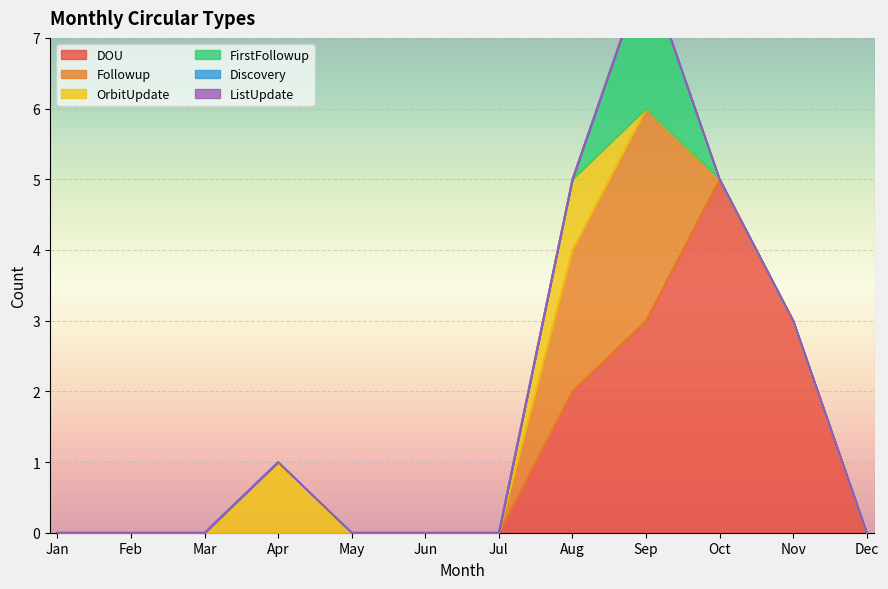

The DOU series shows 5 at Oct. True or false?

True